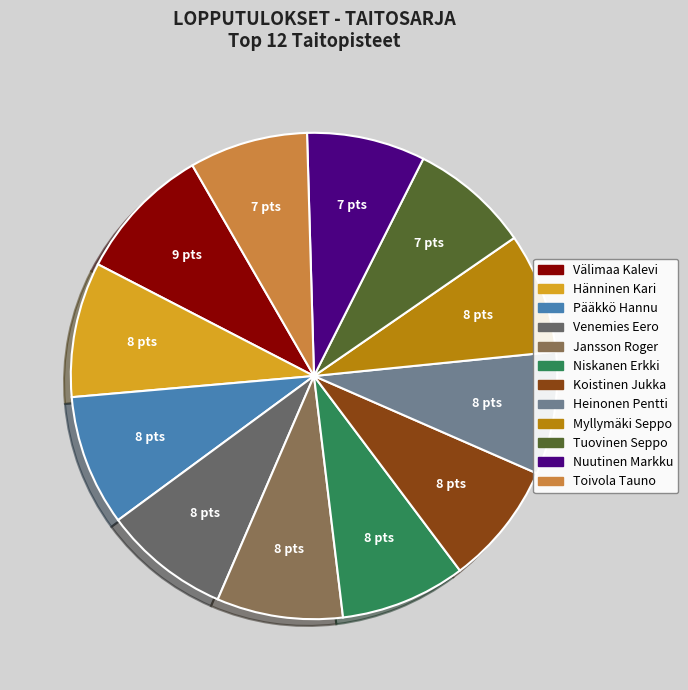

Between Hänninen Kari and Heinonen Pentti, which is larger?

Hänninen Kari